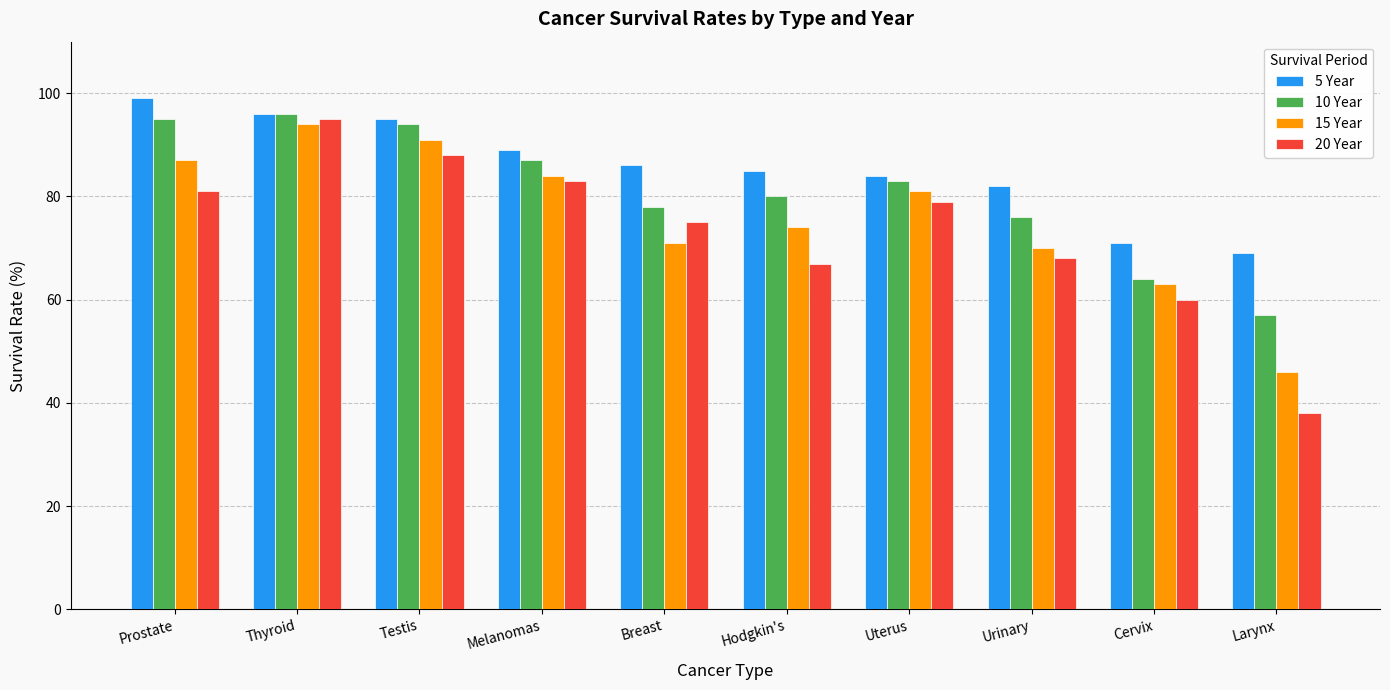

What are all the series names shown in the legend?

5 Year, 10 Year, 15 Year, 20 Year